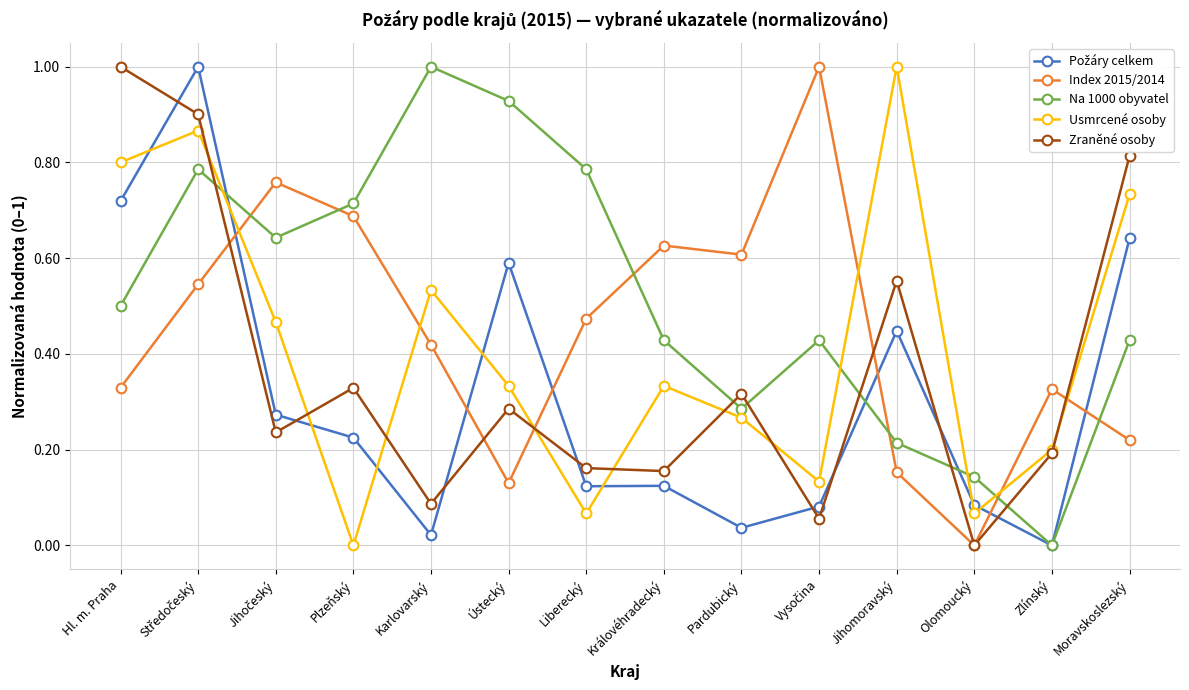

What position from the right is Královéhradecký?

7